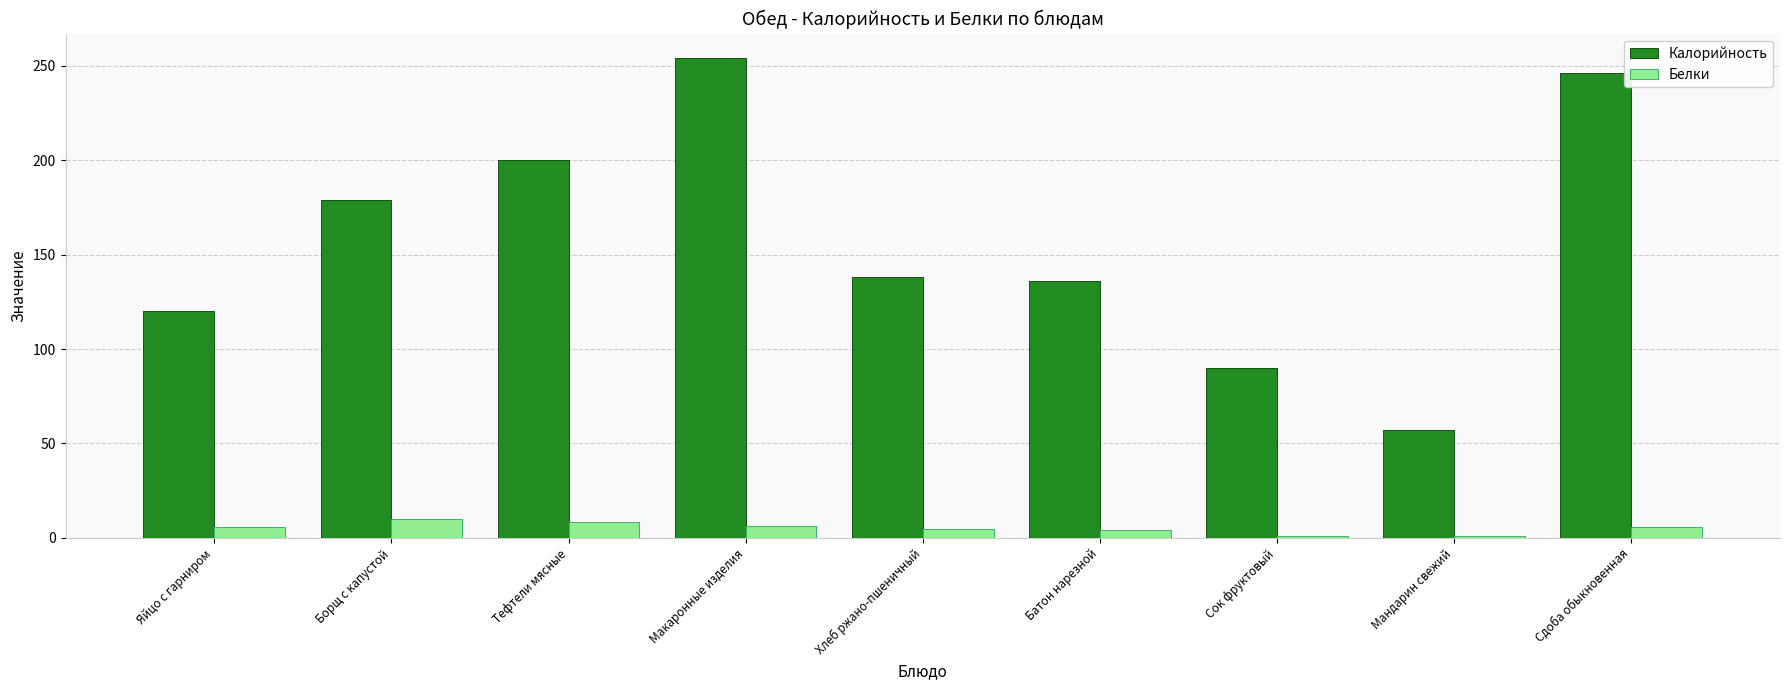

Which category has the lowest value in the Калорийность series?

Мандарин свежий